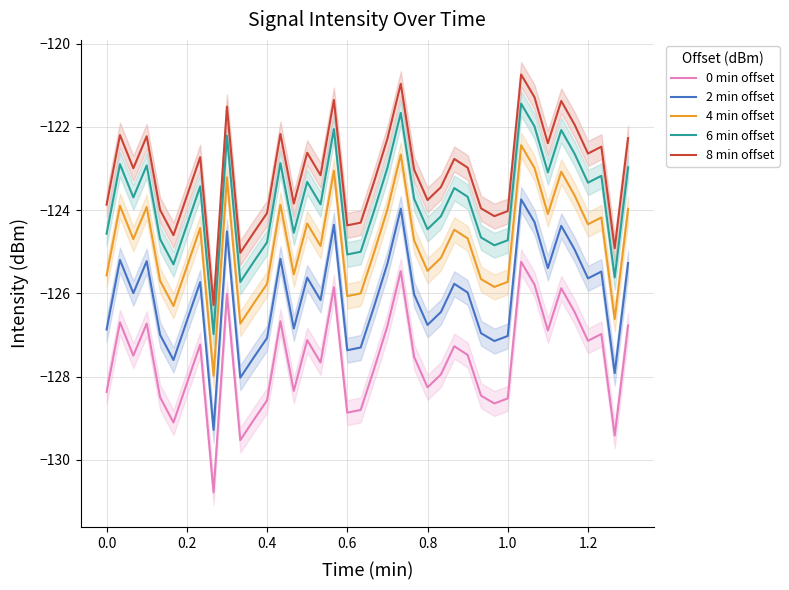

How many interior local valleys does the 8 min offset series have?

12